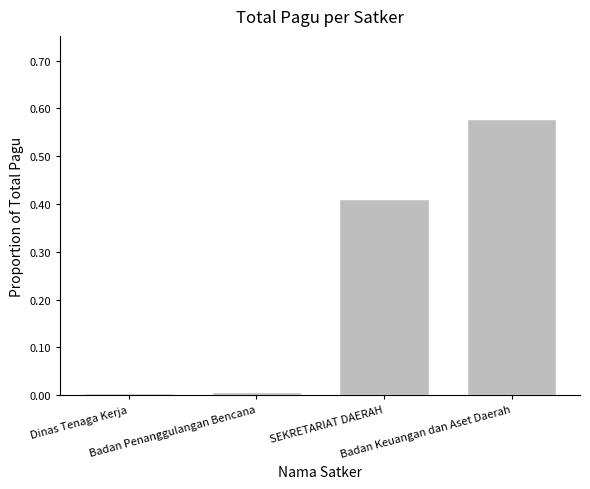

Is it true that the value at SEKRETARIAT DAERAH is 0.2?

False